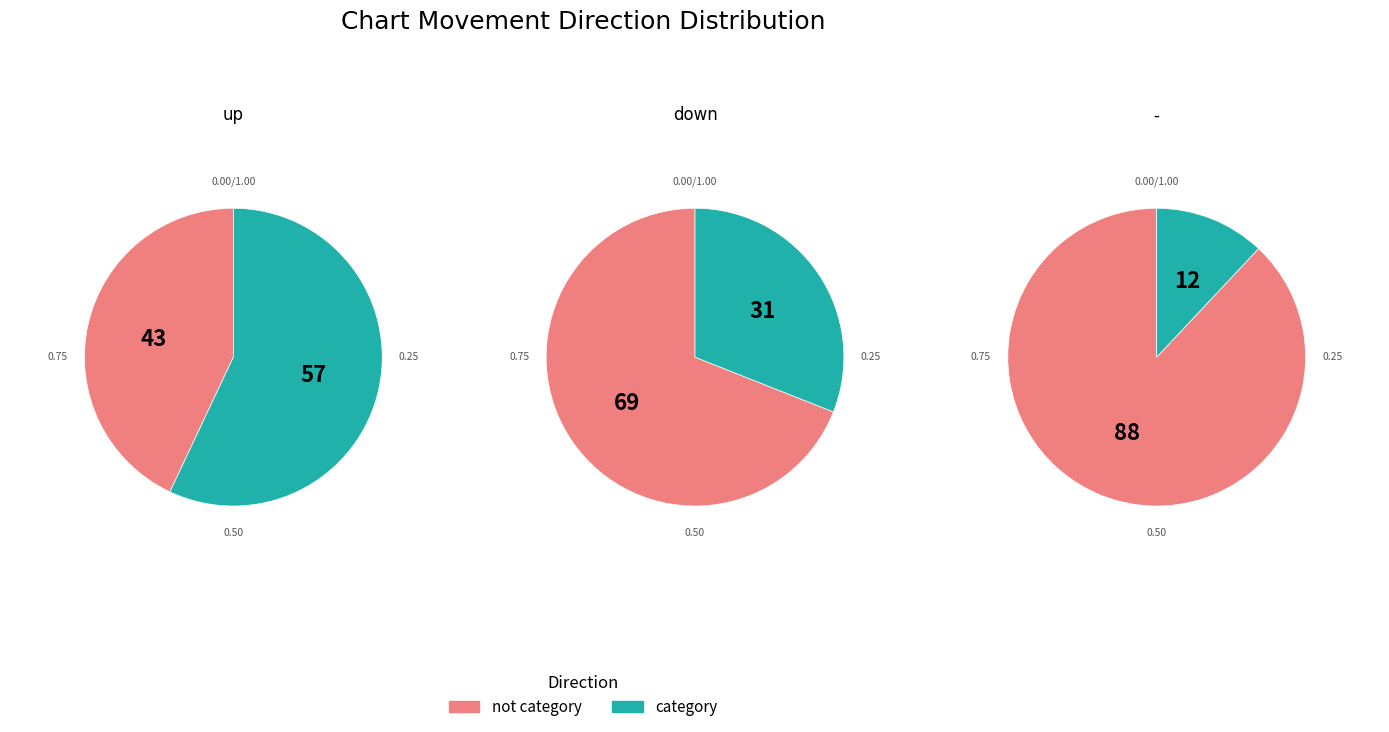

To the nearest percent, what portion does - represent?

12%